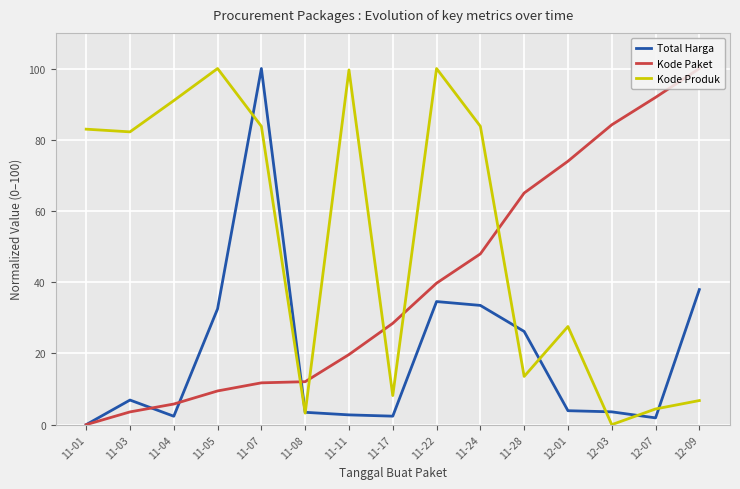

Rank the series by their average value, from lowest to highest.

Total Harga, Kode Paket, Kode Produk